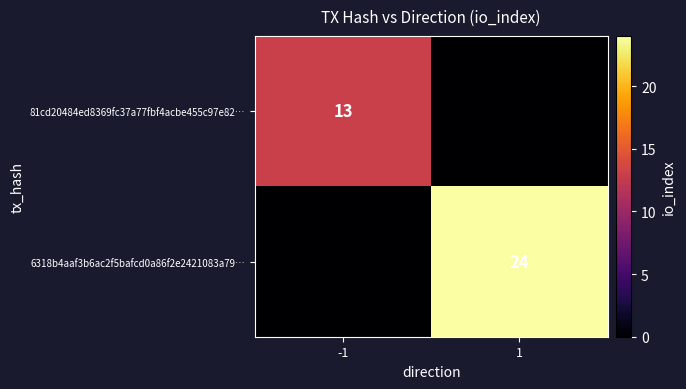

Is the value of 81cd20484ed8369fc37a77fbf4acbe455c97e82… at -1 greater than the value of 6318b4aaf3b6ac2f5bafcd0a86f2e2421083a79… at 1?

No